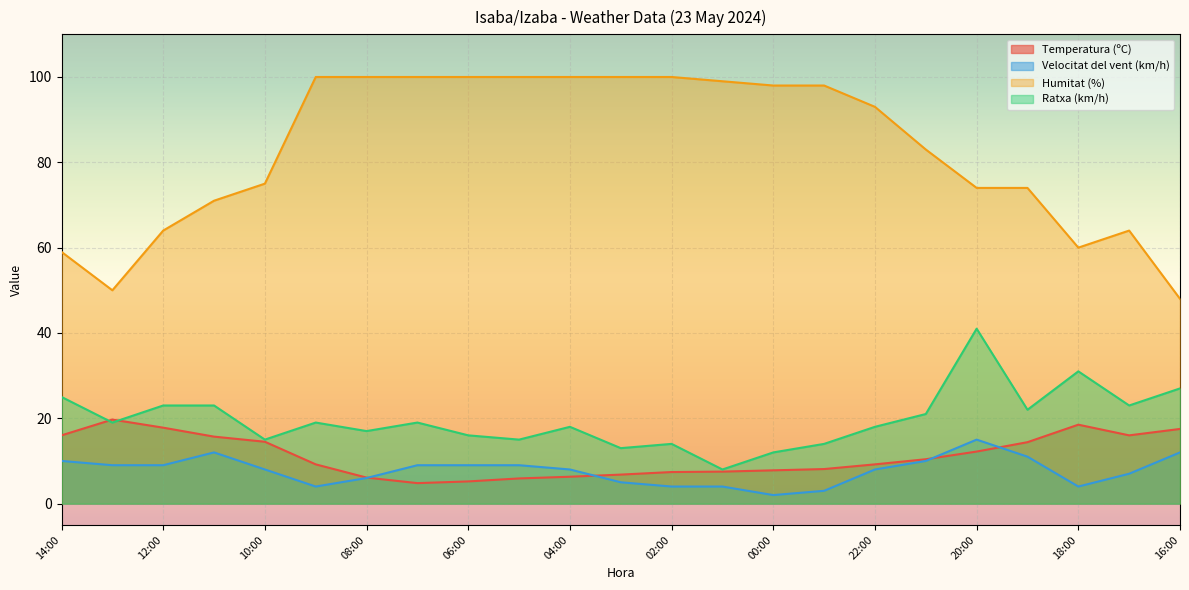

What is the label of the 15th point from the left?

00:00